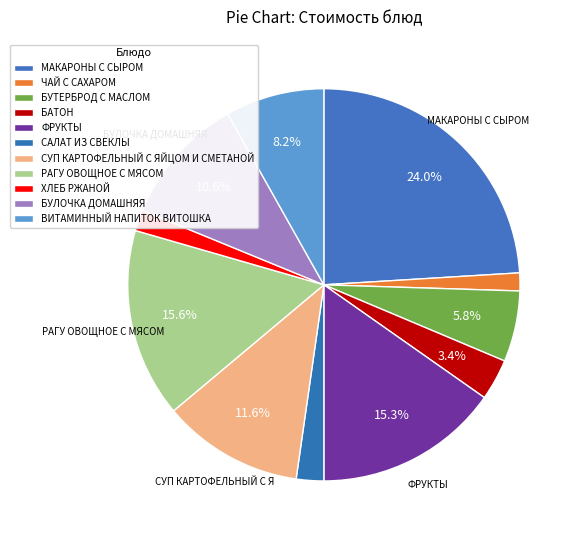

To the nearest percent, what portion does САЛАТ ИЗ СВЕКЛЫ represent?

2%